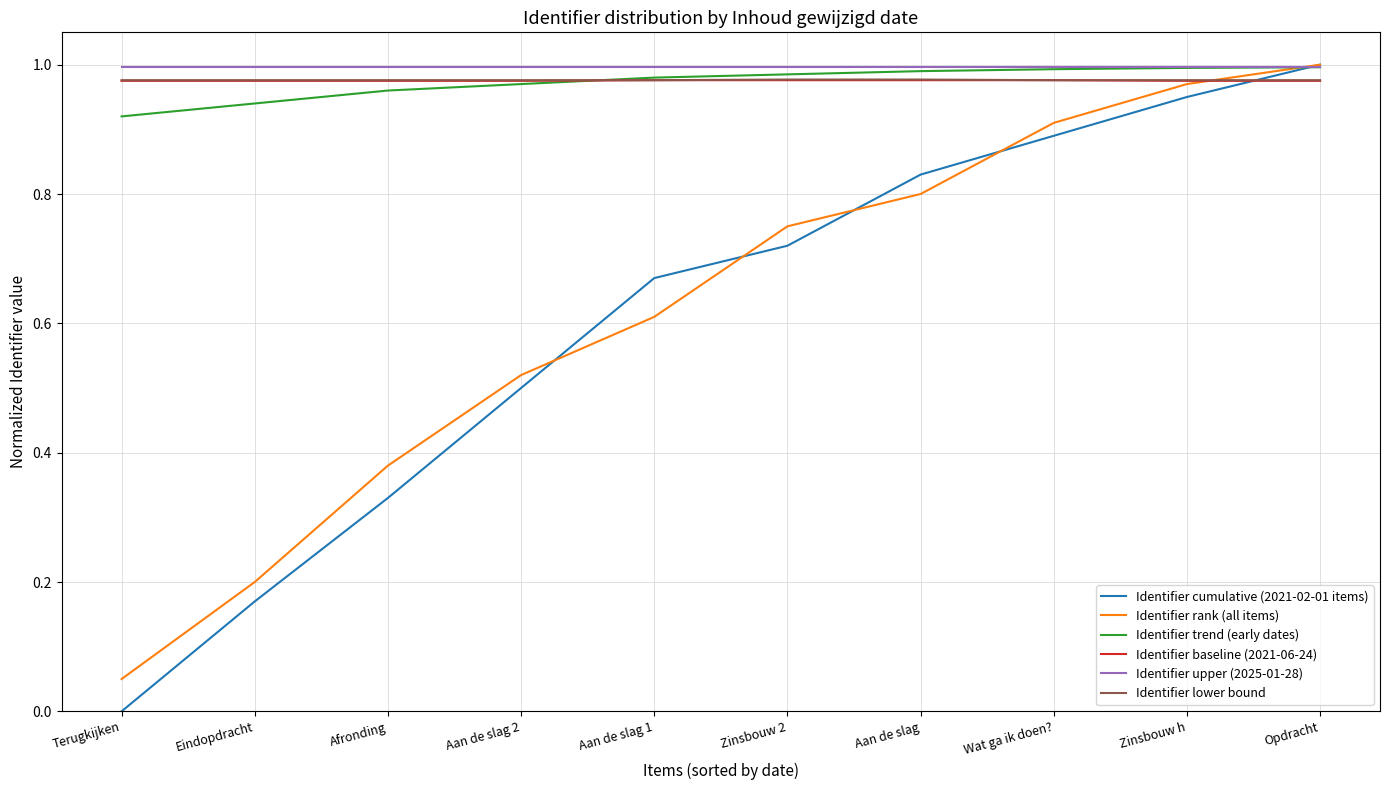

The value of Identifier lower bound at Terugkijken is 0.3. True or false?

False